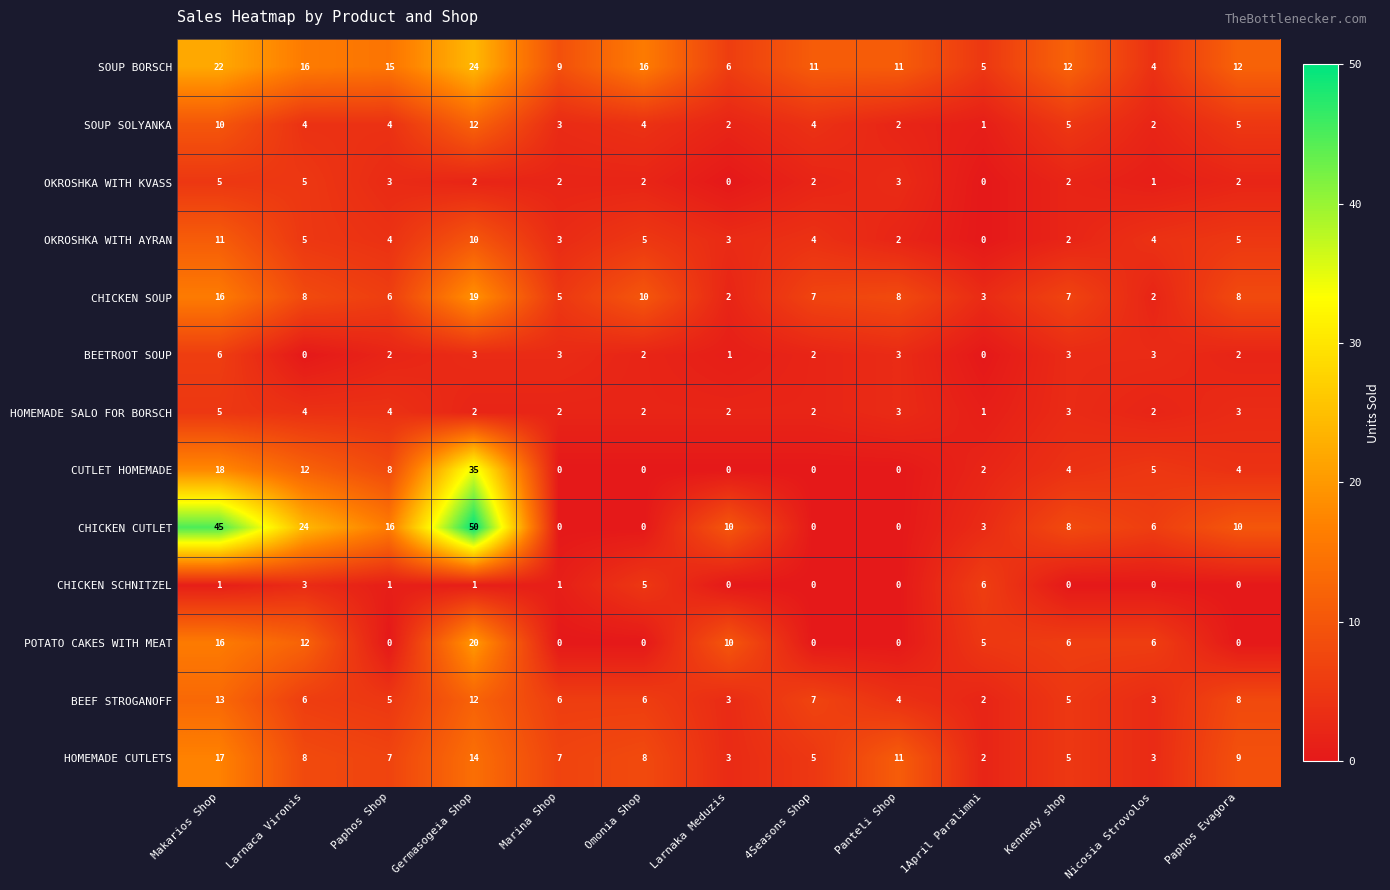

Which series changed the most between 1April Paralimni and Kennedy shop?

SOUP BORSCH